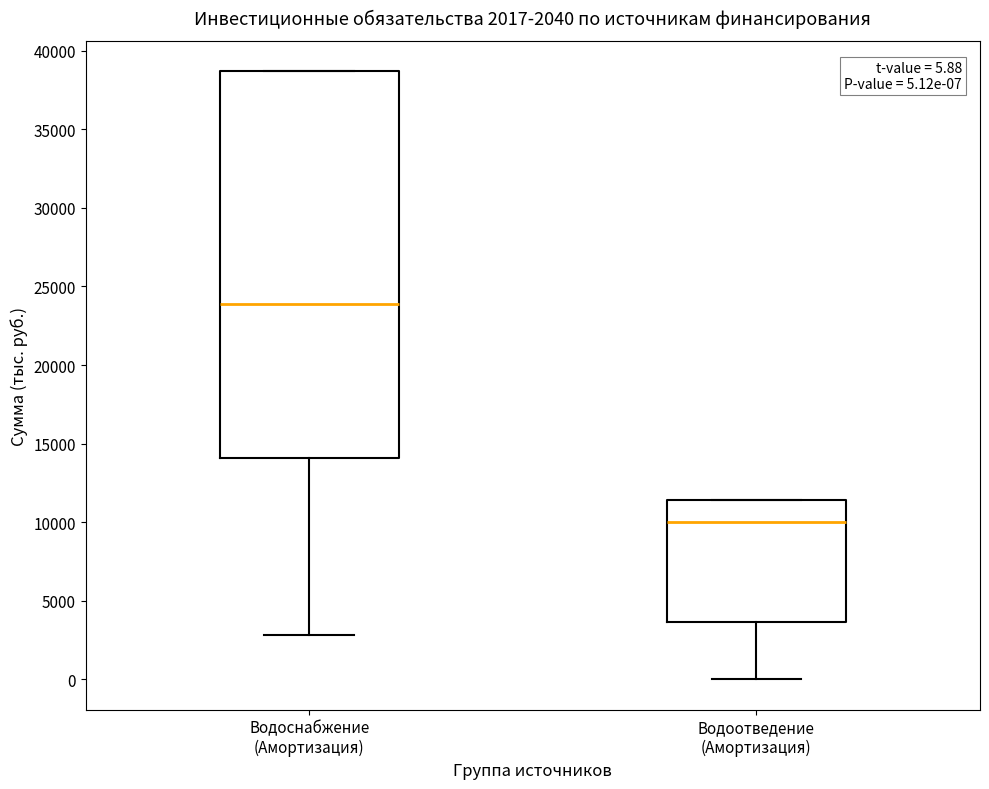

Which box's median line is the highest?

Водоснабжение (Амортизация)